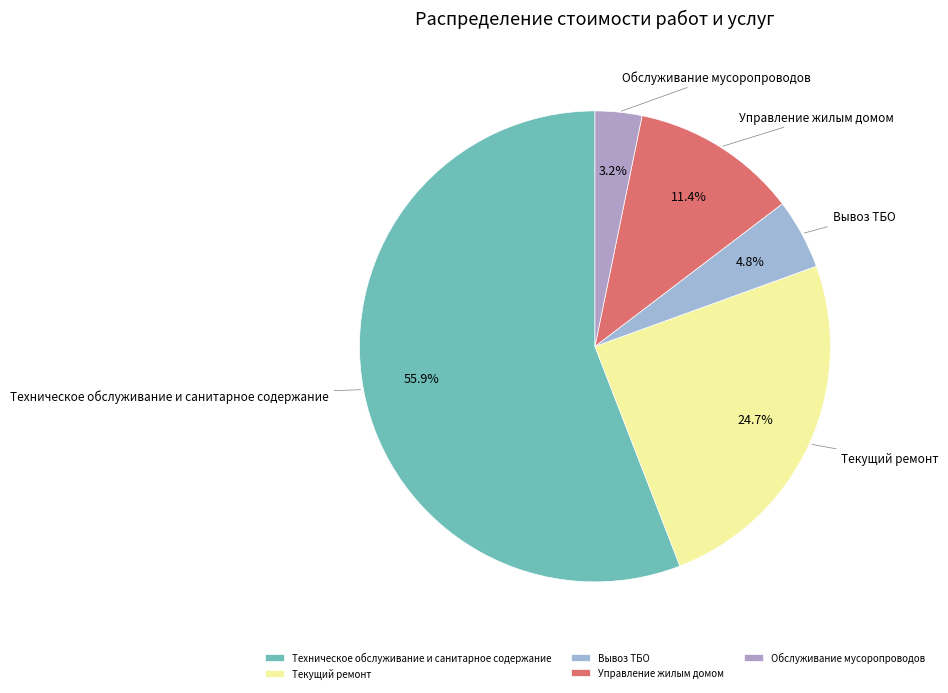

Does Техническое обслуживание и санитарное содержание account for over 50% of the chart?

Yes